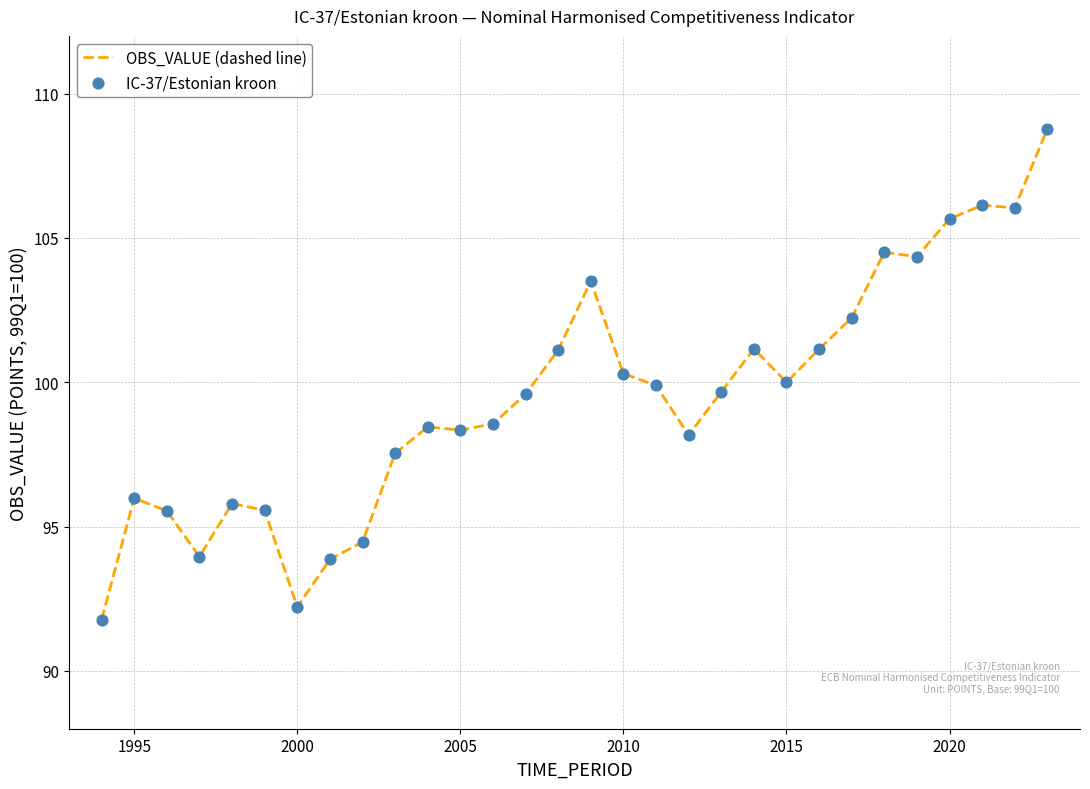

What is the minimum value shown in the chart?

91.8